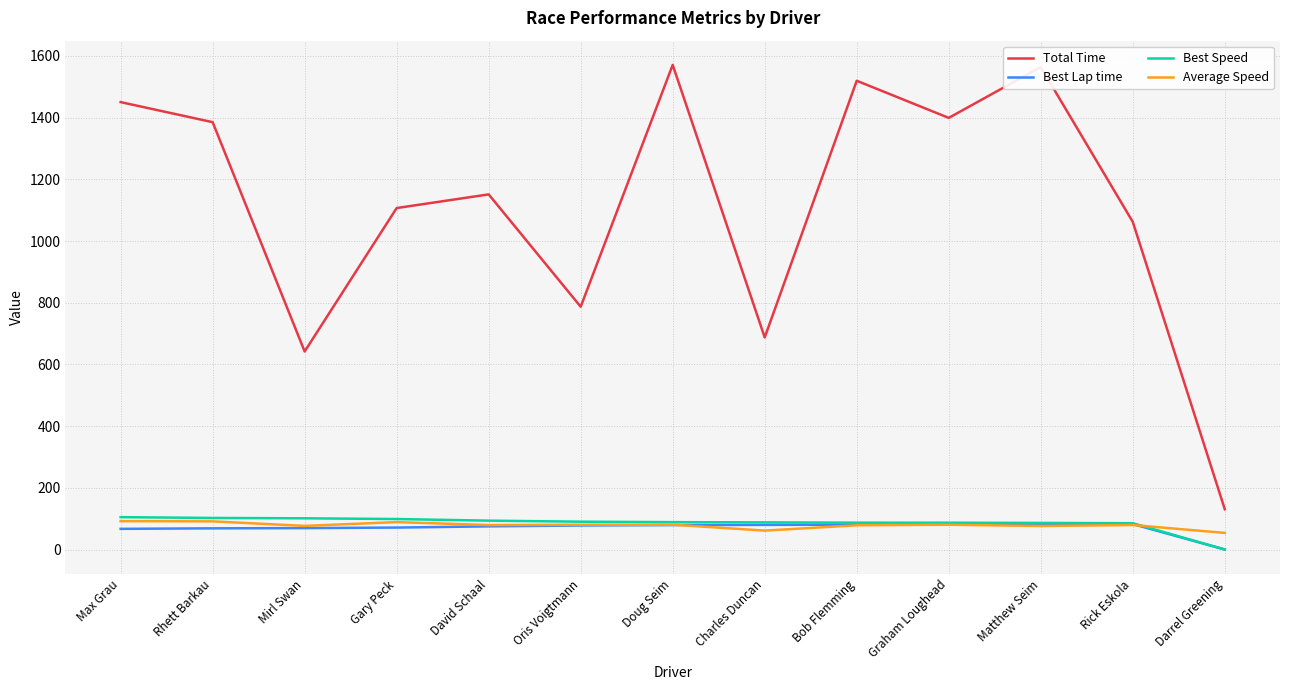

What is the average value of the Average Speed series?

78.3